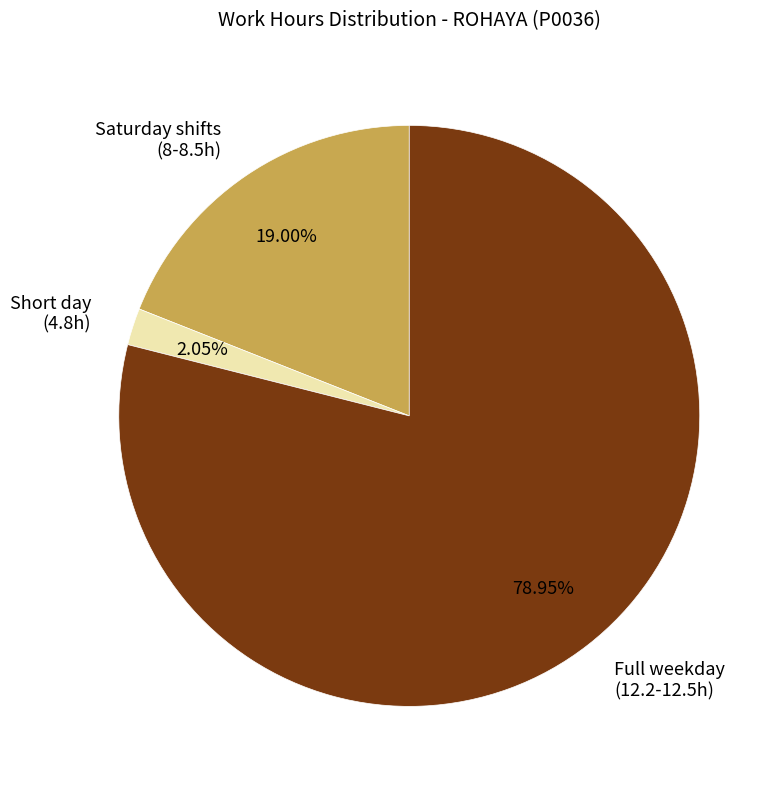

How many segments does this pie chart have?

3